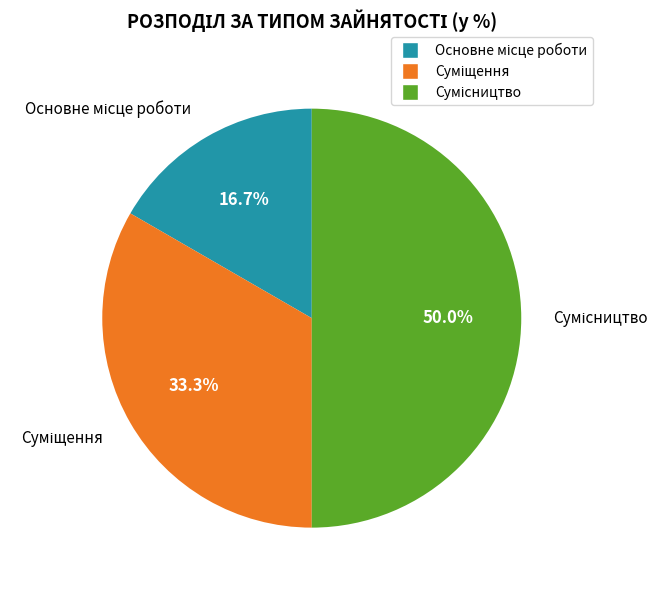

Count the number of slices in the pie.

3